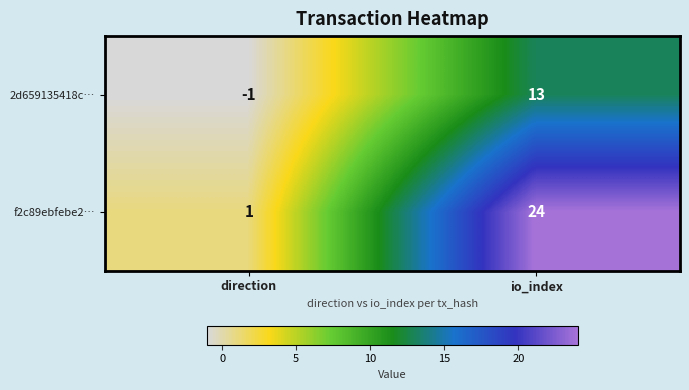

Reading right to left, list all the values displayed in this chart.

2d659135418c…: io_index=13	direction=-1
f2c89ebfebe2…: io_index=24	direction=1